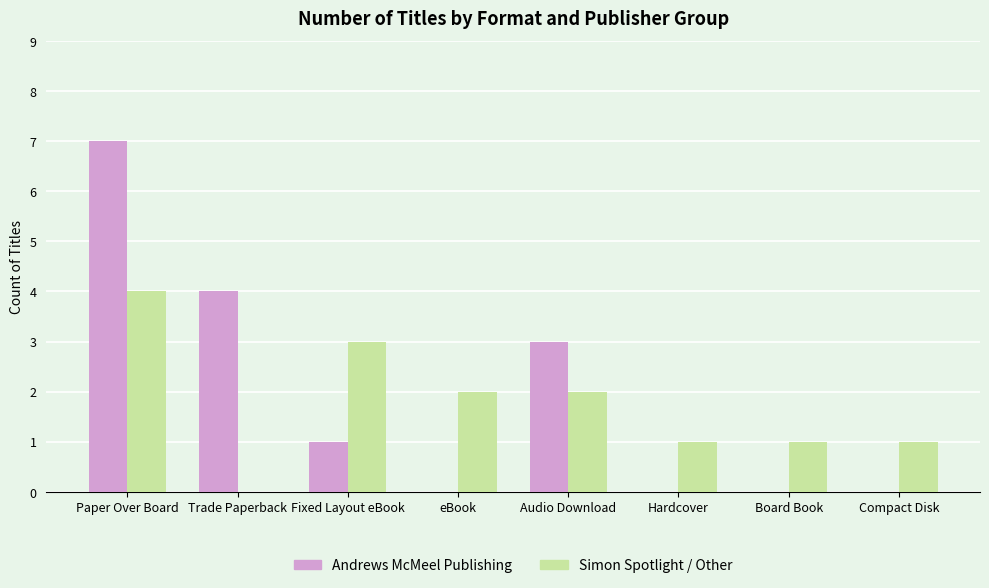

Between Paper Over Board and Board Book, which series saw the biggest shift?

Andrews McMeel Publishing